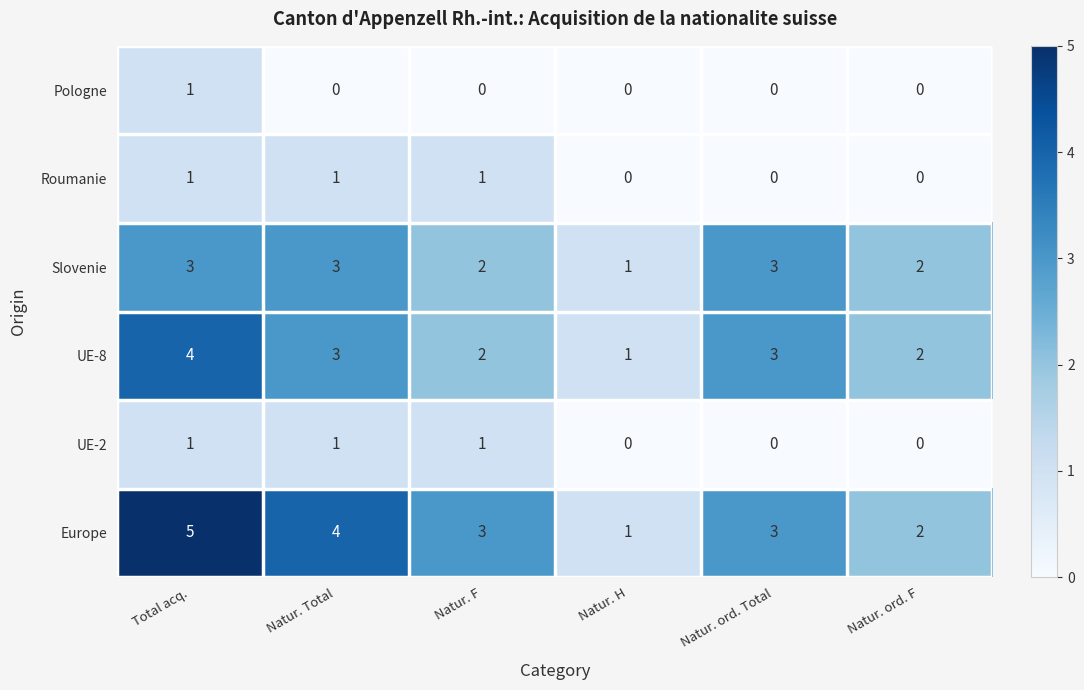

The value of UE-2 at Total acq. is 2. True or false?

False